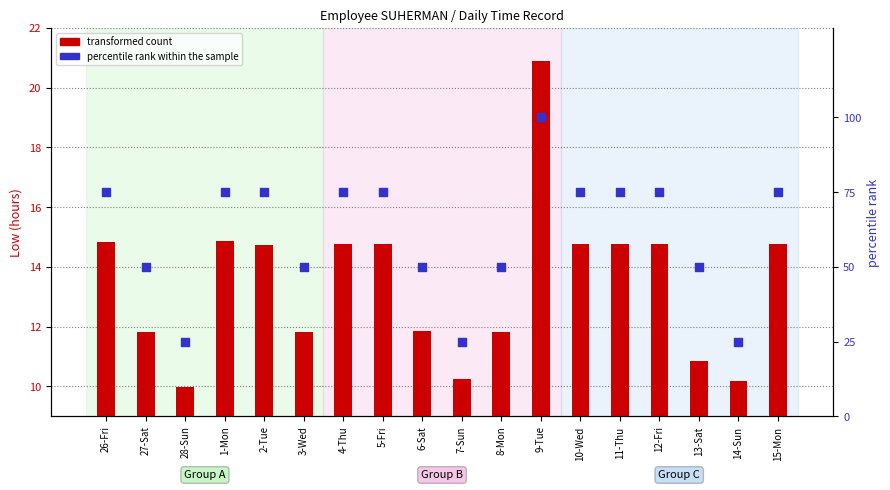

At which category is the sum across all series the highest?

9-Tue